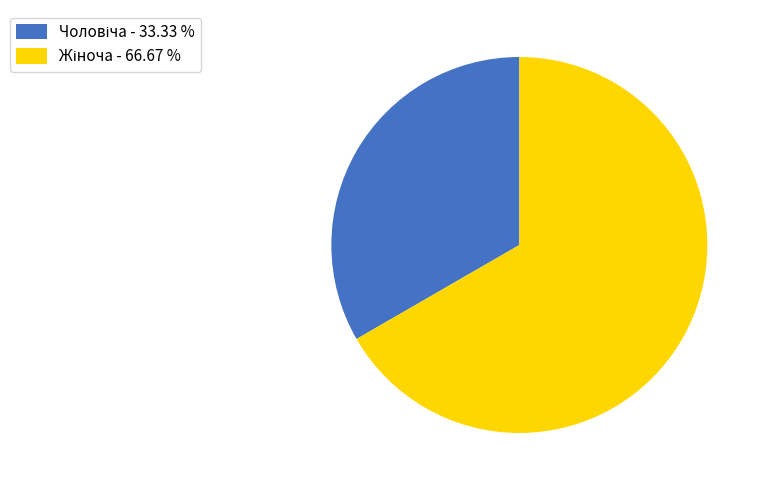

Does any single category account for the majority?

Yes